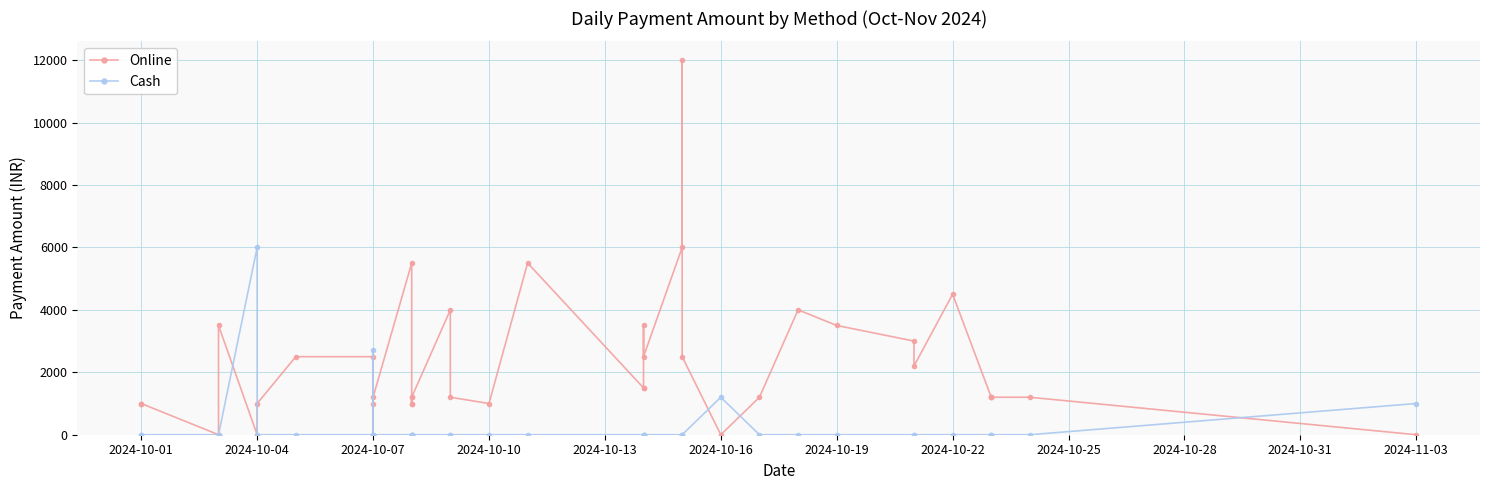

In Cash, how many points are higher than both neighbors (excluding endpoints)?

3